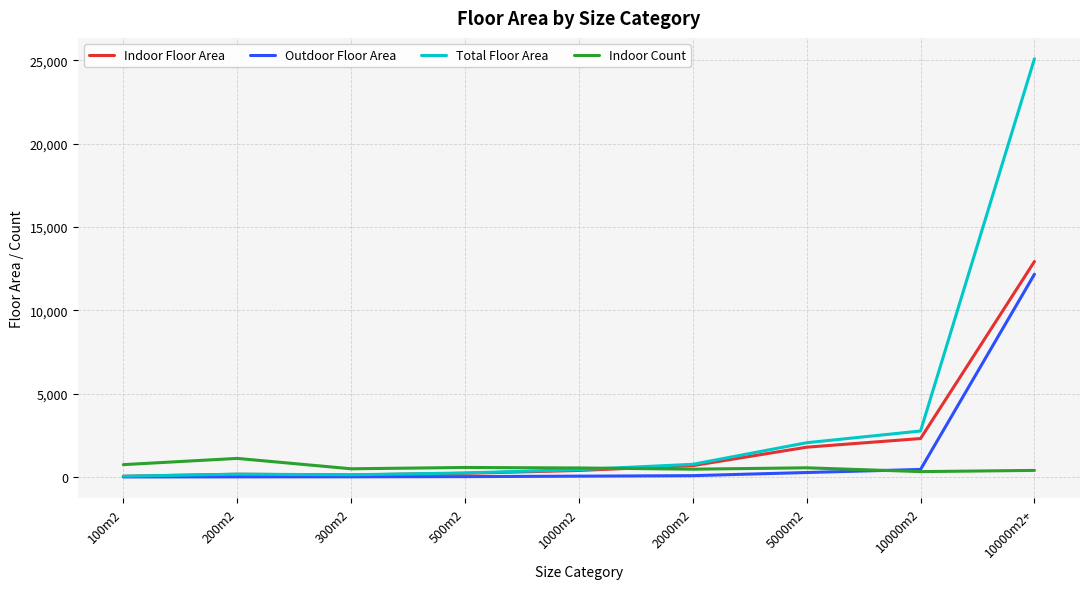

Which series has the largest range (max minus min)?

Total Floor Area